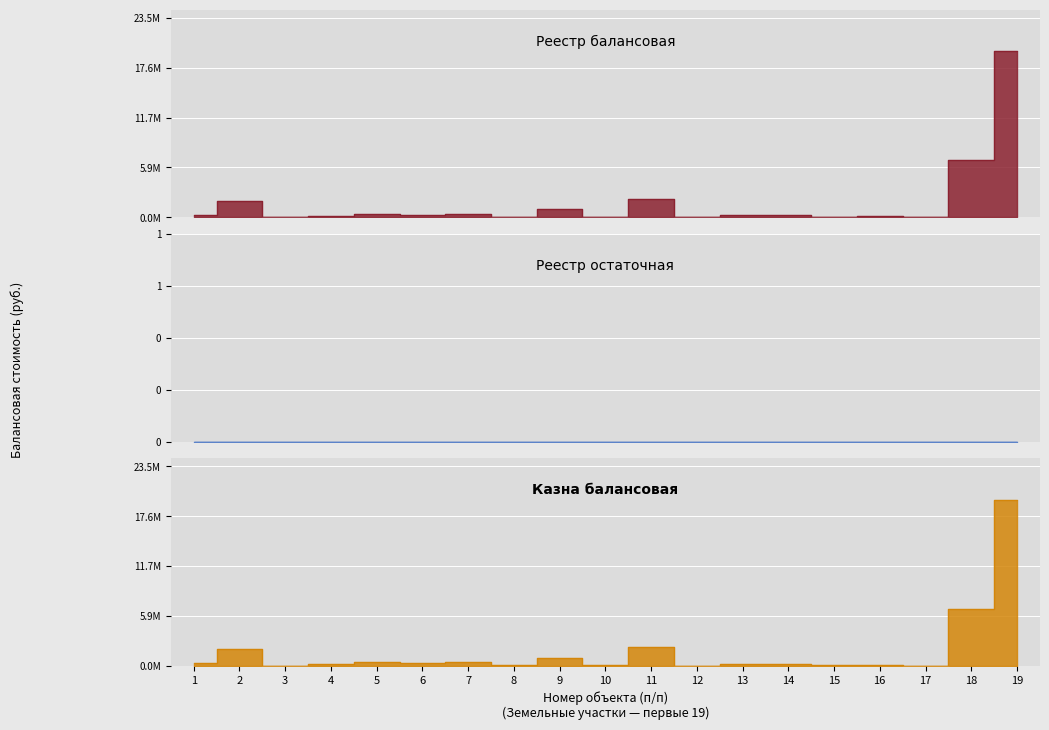

The value of Казна балансовая at 6 is 205070.7. True or false?

False